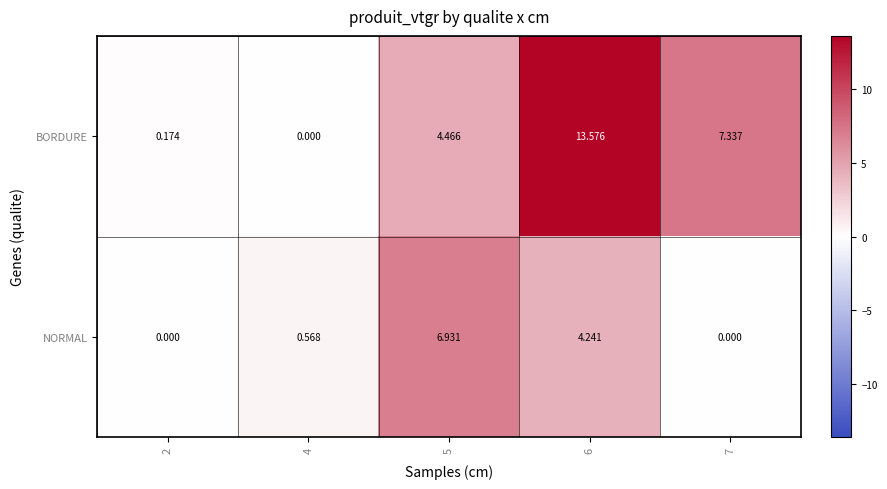

Which series changed the most between 2 and 4?

NORMAL